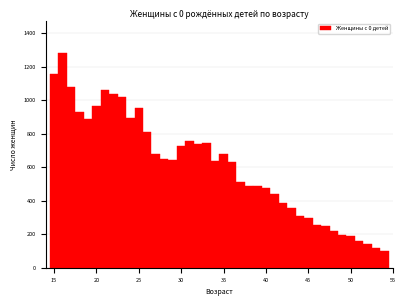

Read against the x-axis, roughly where is the centre of the tallest bar?

16.0